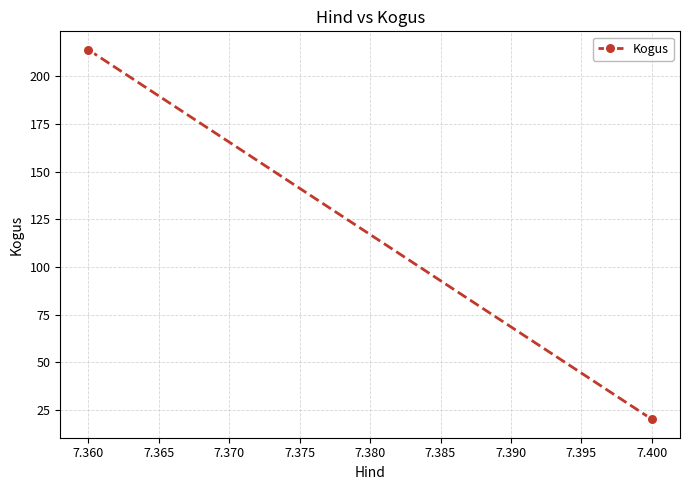

Is this an area chart (filled region under the line)?

No